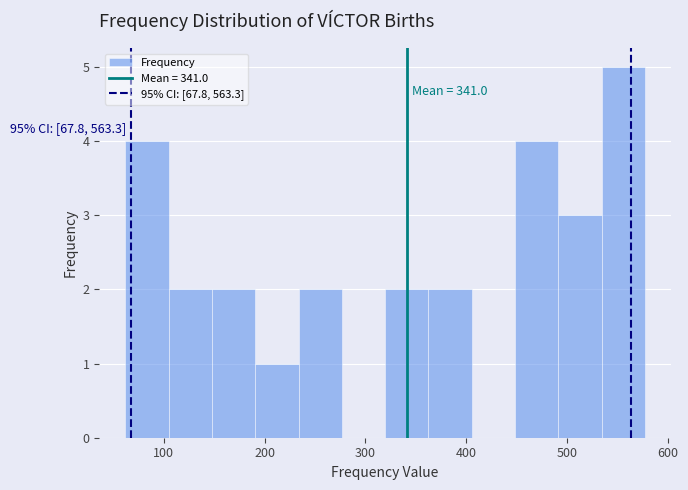

Which range on the x-axis has the tallest bar?

530 to 580